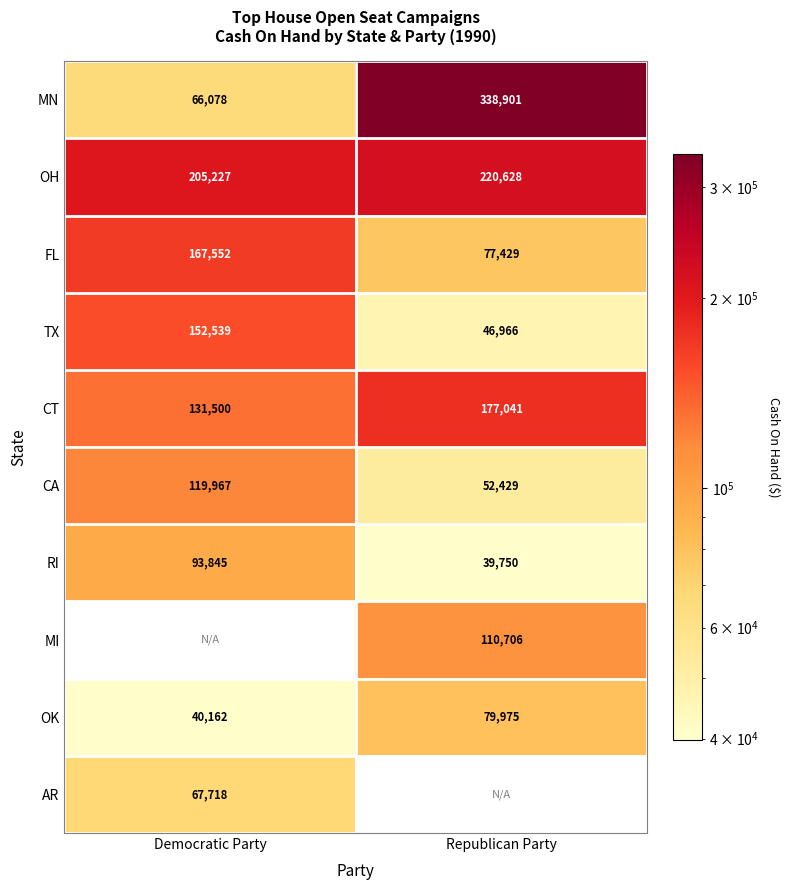

What is the minimum value for RI?

39750